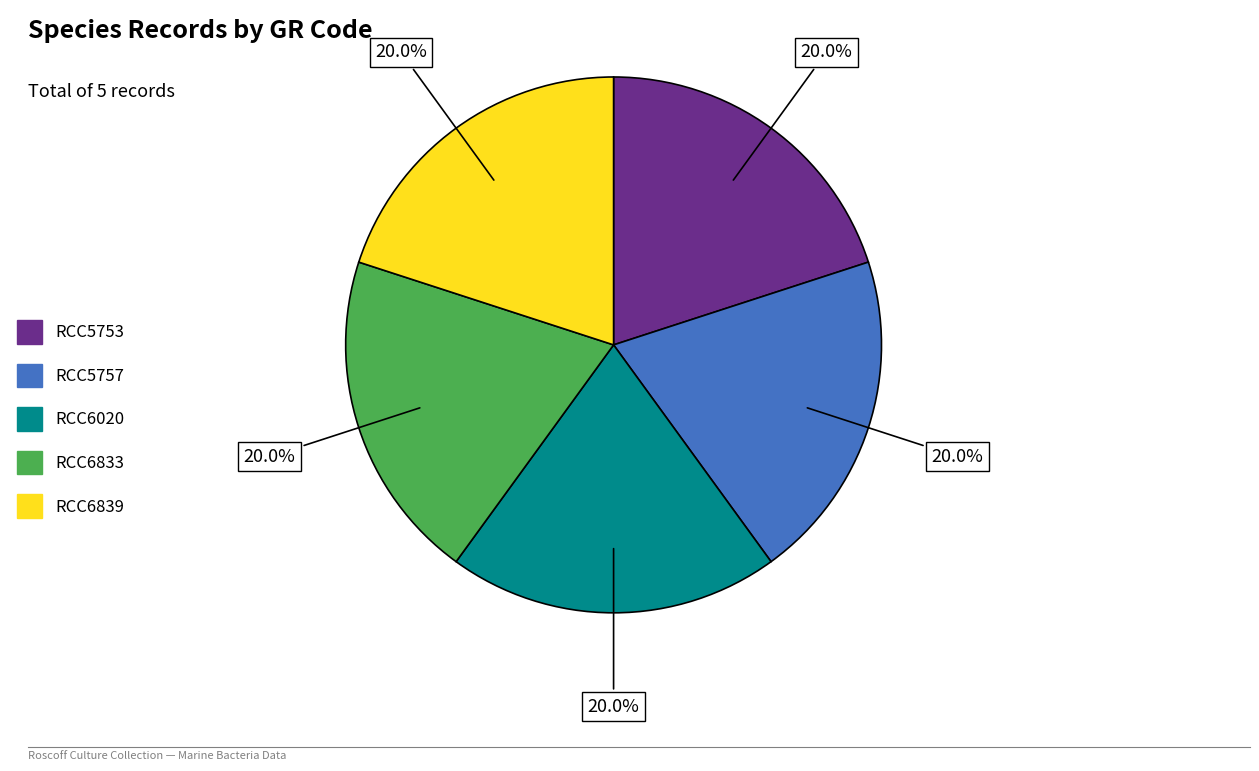

Combined, do RCC6833 and RCC5757 account for over 50%?

No